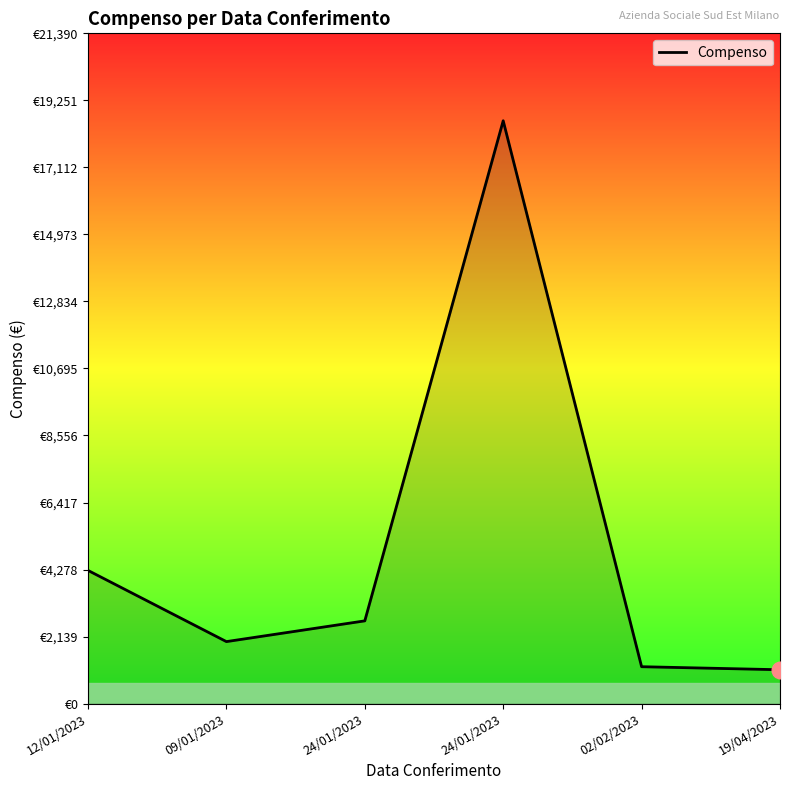

What is the greatest value displayed?

18600.0